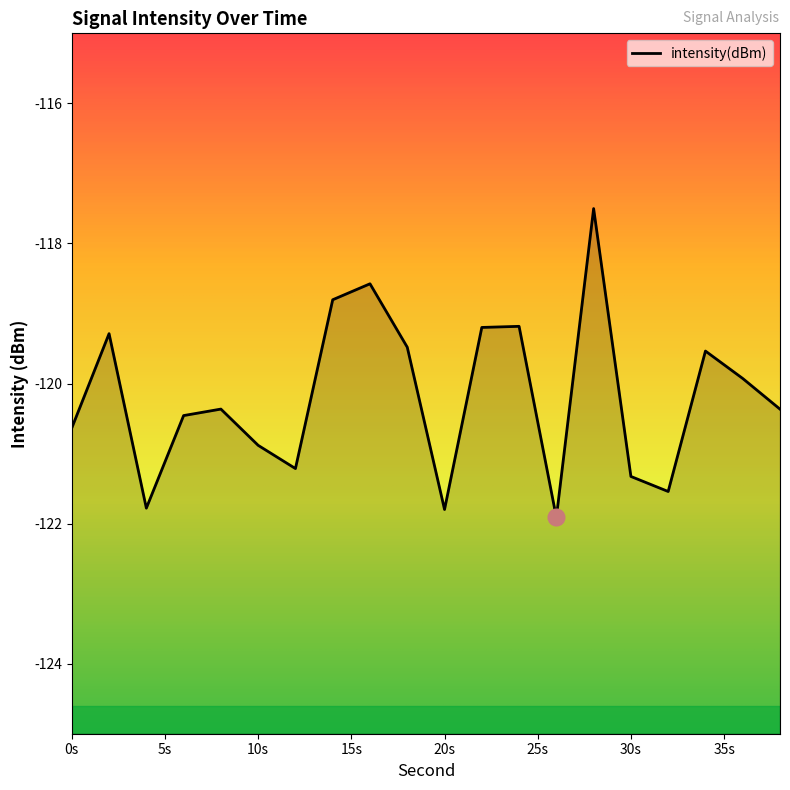

Which has a higher value, 14 or 12?

14